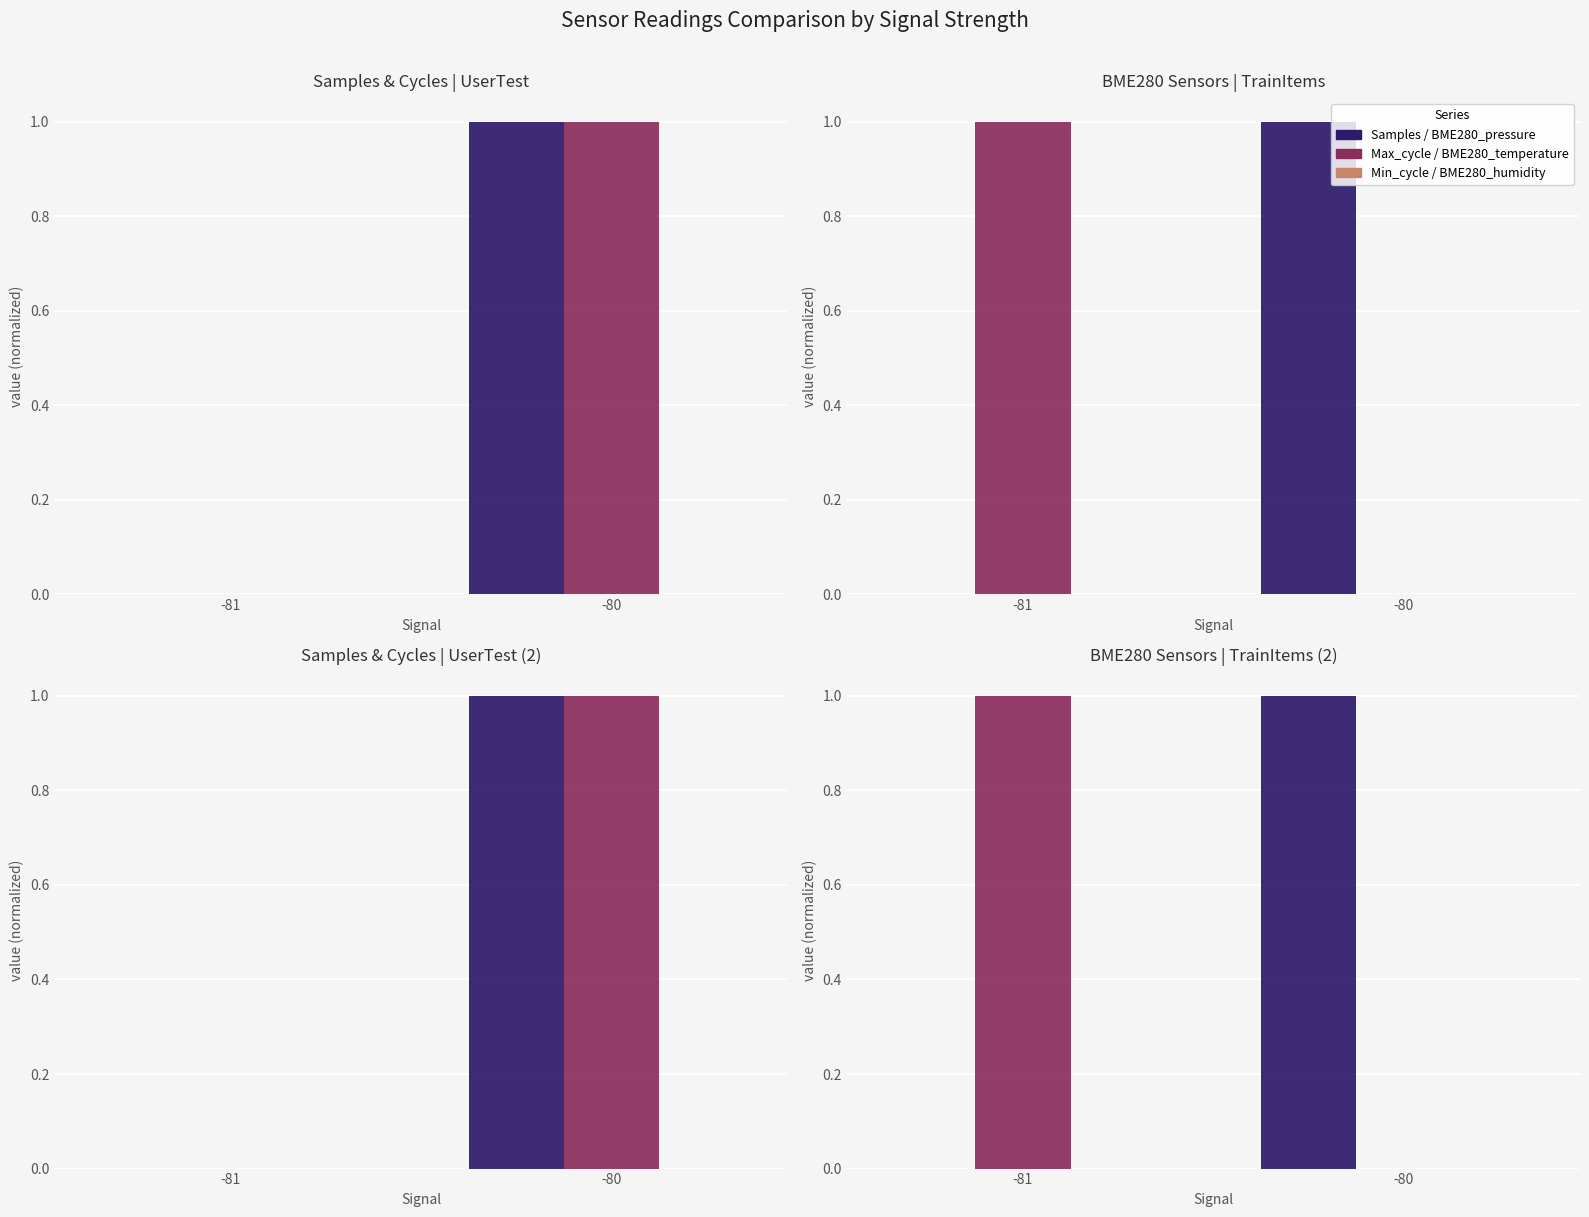

At how many categories does at least one series exceed 0?

2